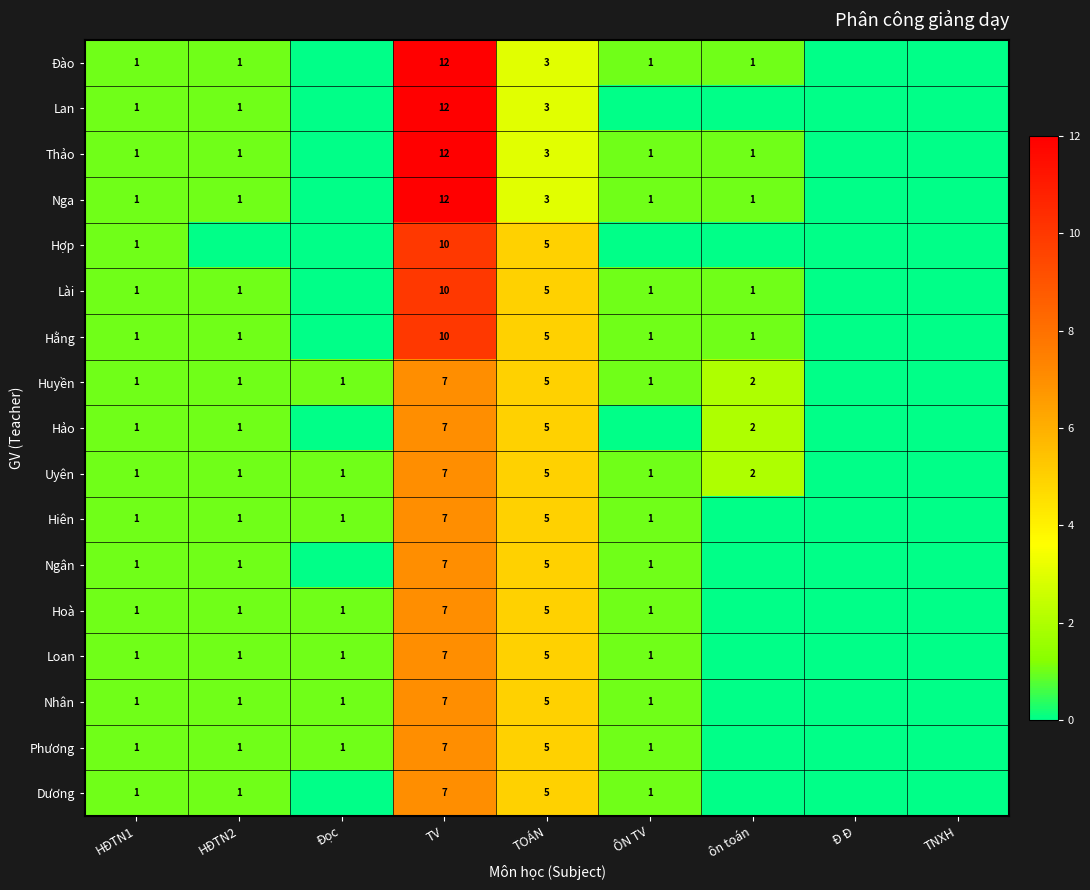

The Uyên series shows 1 at ÔN TV. True or false?

True